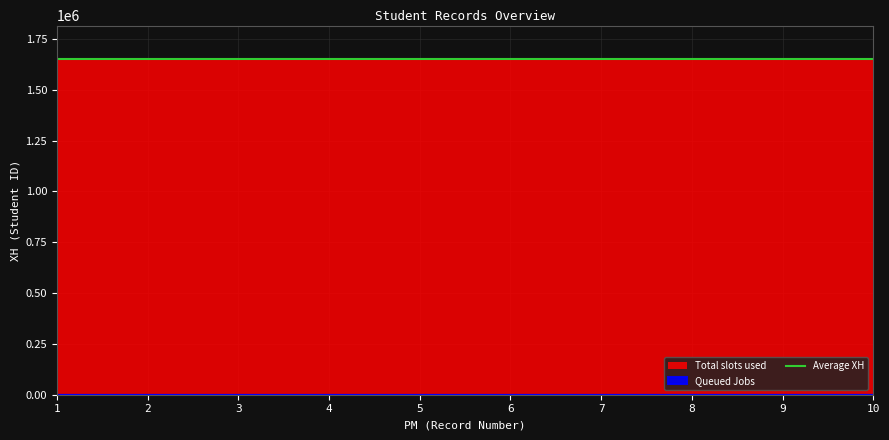

In Total slots used, how many points are higher than both neighbors (excluding endpoints)?

2